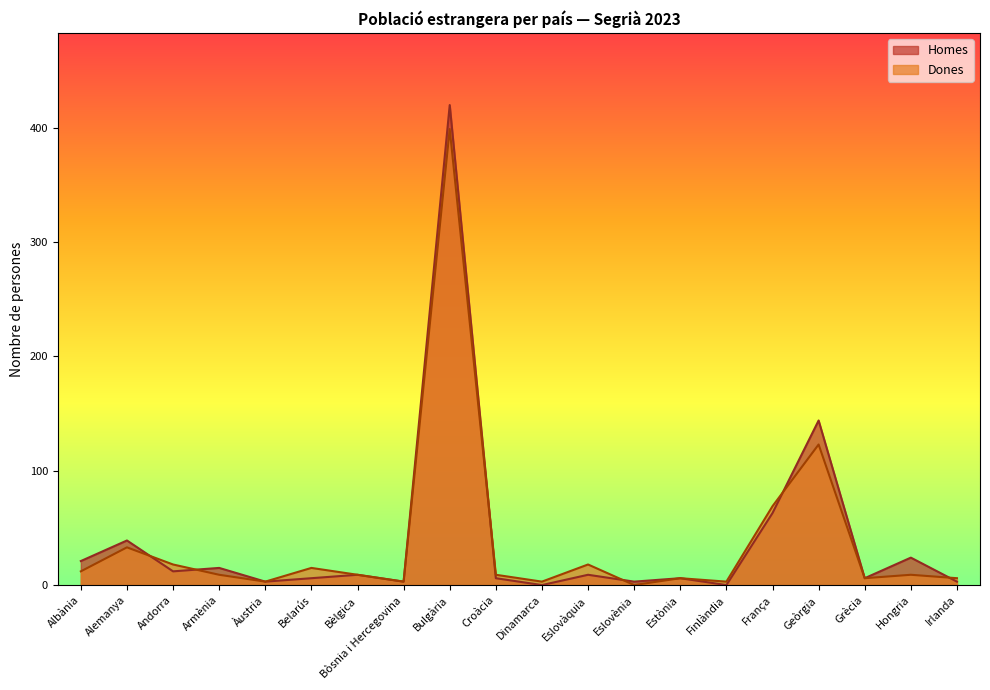

Is the value of Dones at Hongria greater than the value of Homes at Armènia?

No